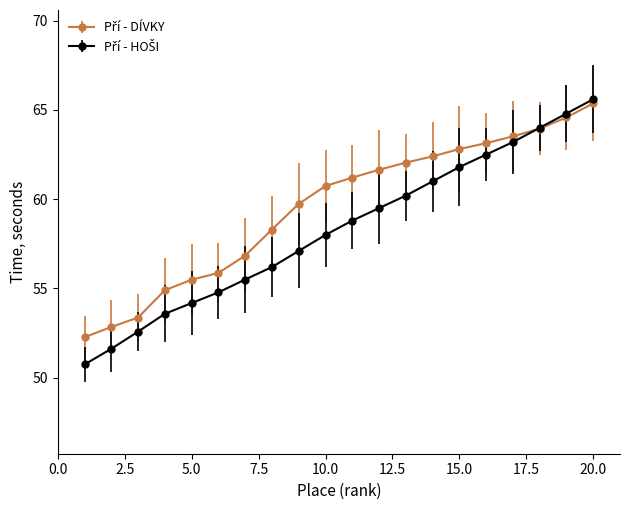

How many series are shown in this chart?

2